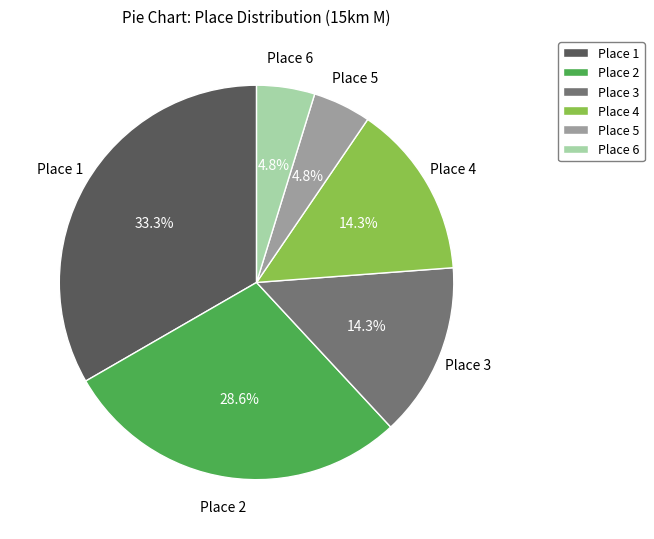

How many segments does this pie chart have?

6